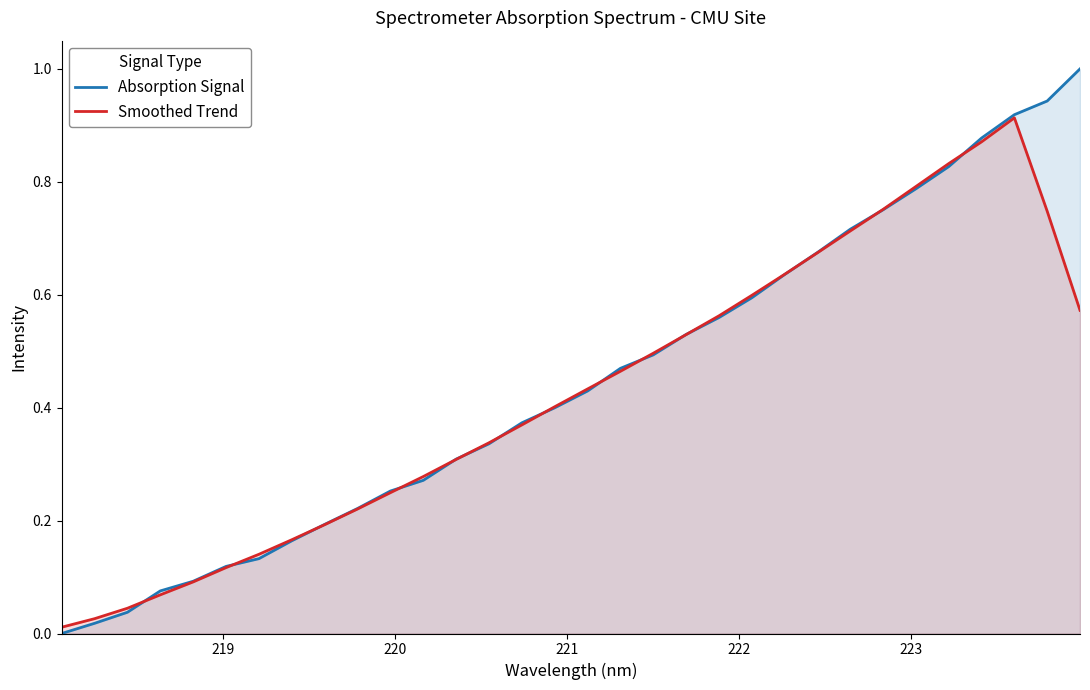

Which series has the widest spread of values?

Absorption Signal